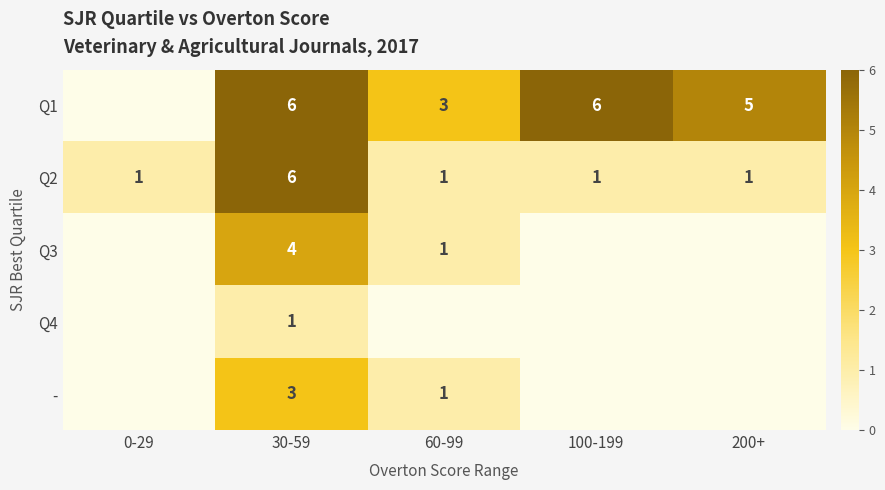

What is the difference between the maximum and second lowest values in the Q2 series?

5